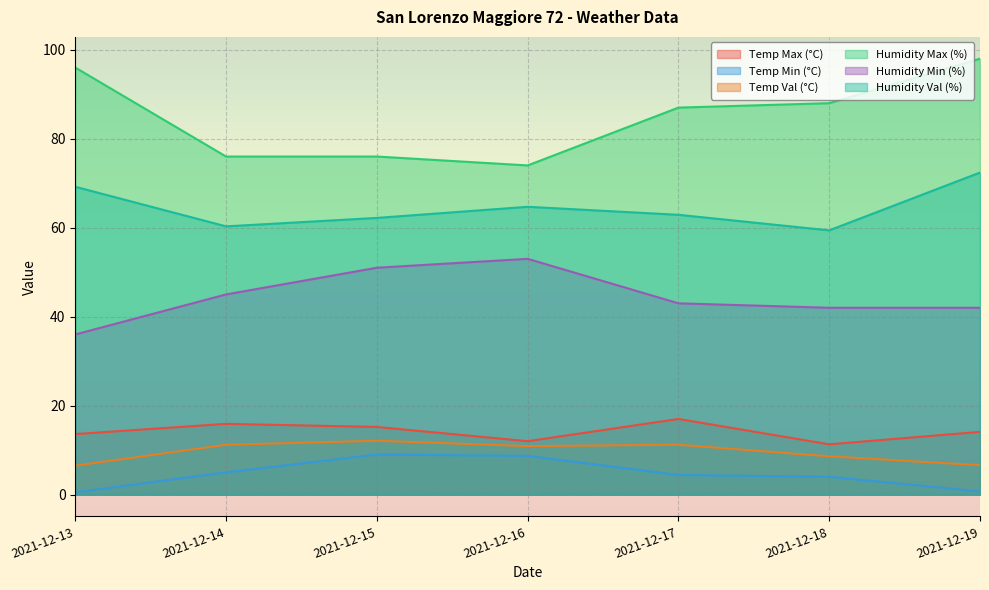

Rank the series by their maximum value, from highest to lowest.

Humidity Max (%), Humidity Val (%), Humidity Min (%), Temp Max (°C), Temp Val (°C), Temp Min (°C)